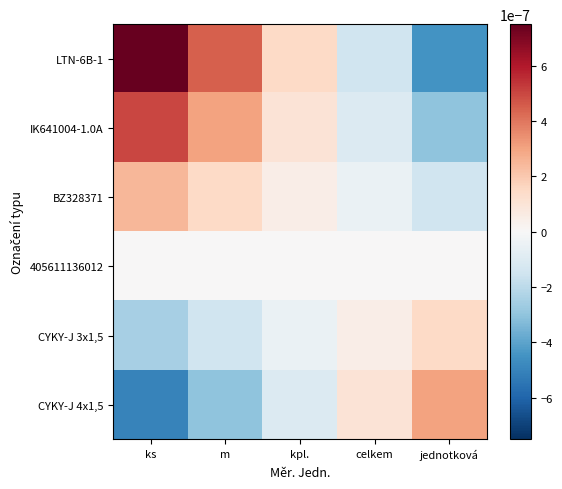

At how many categories does at least one series exceed 0?

5